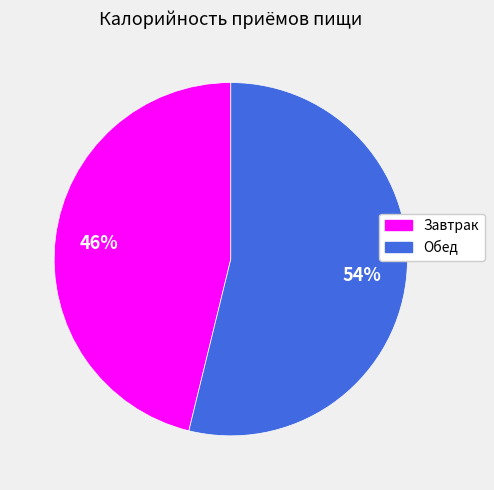

How many segments does this pie chart have?

2